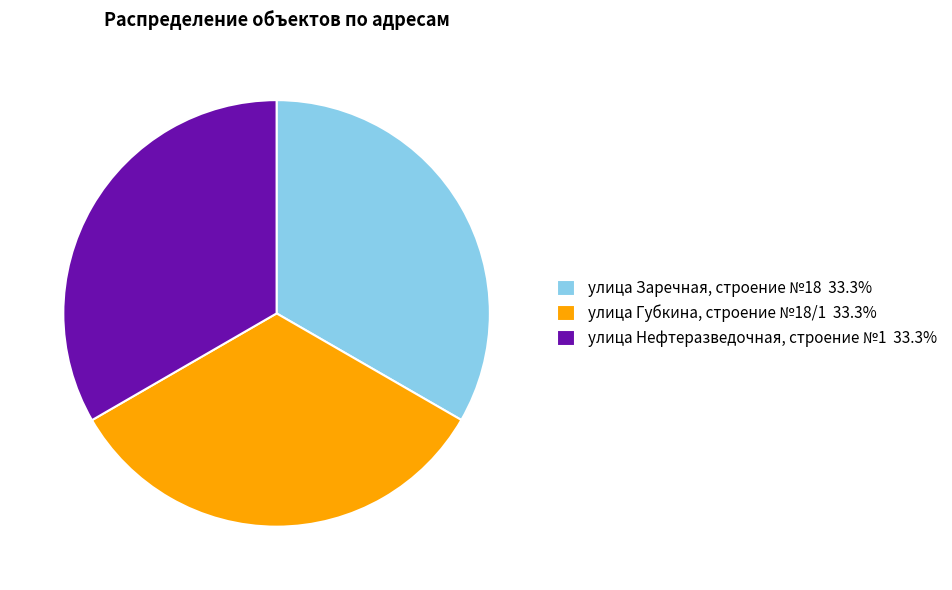

The улица Заречная, строение №18 slice represents 26% of the pie. True or false?

False